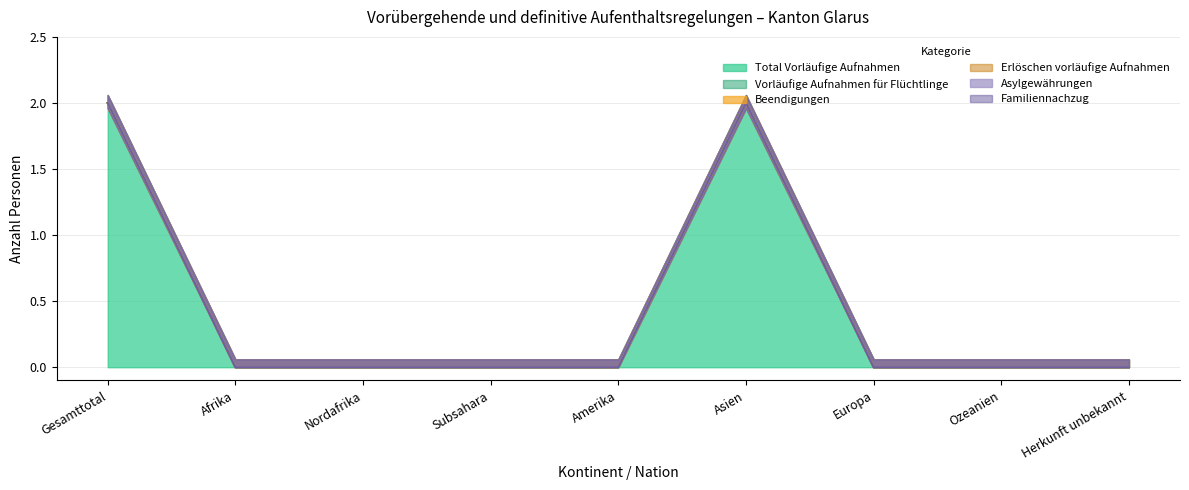

Which series has the largest range (max minus min)?

Total Vorläufige Aufnahmen